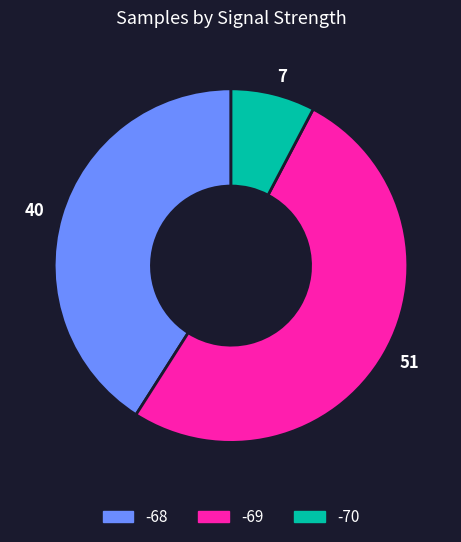

Between -70 and -68, which is larger?

-68